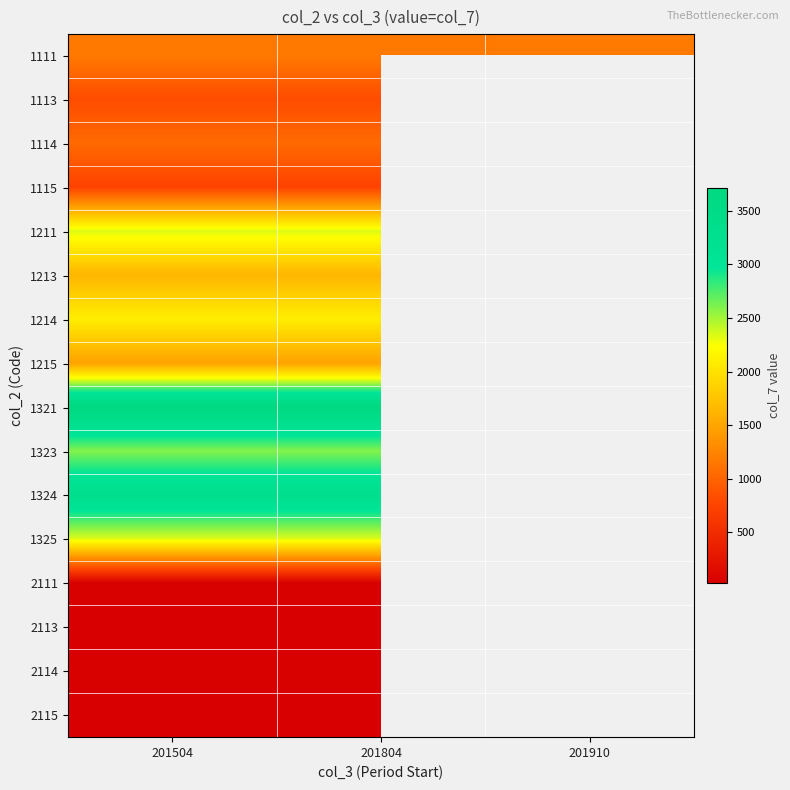

At which category is the sum across all series the highest?

201504